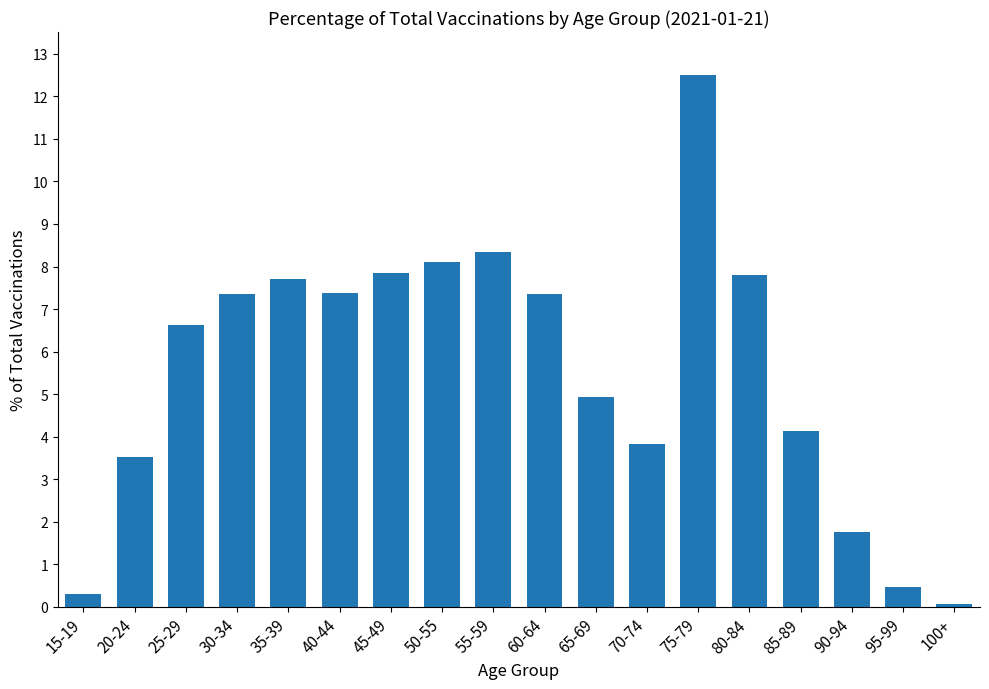

What is the average value?

5.6